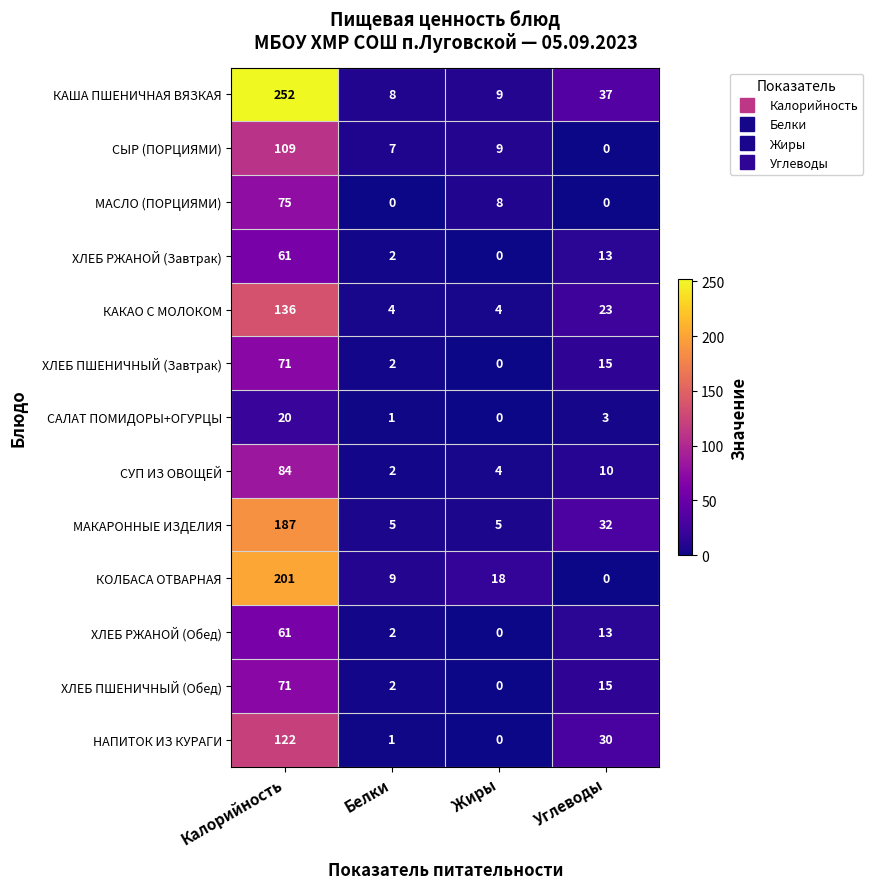

Is it true that ХЛЕБ ПШЕНИЧНЫЙ (Завтрак) equals 26 at Углеводы?

False